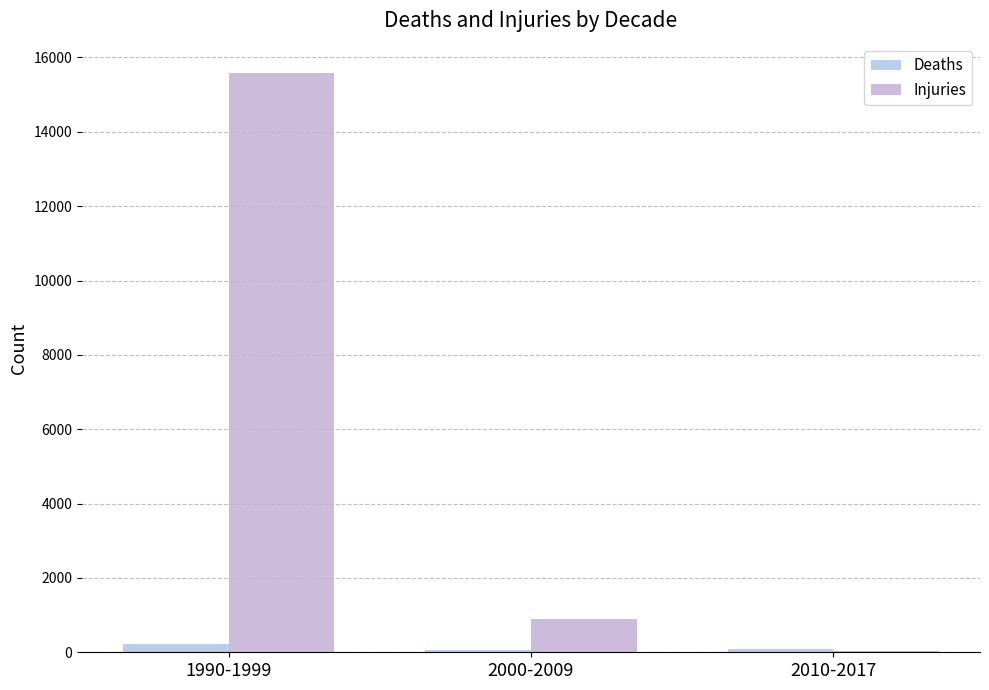

What is the approximate value of Injuries at 1990-1999, to the nearest 50?

15600